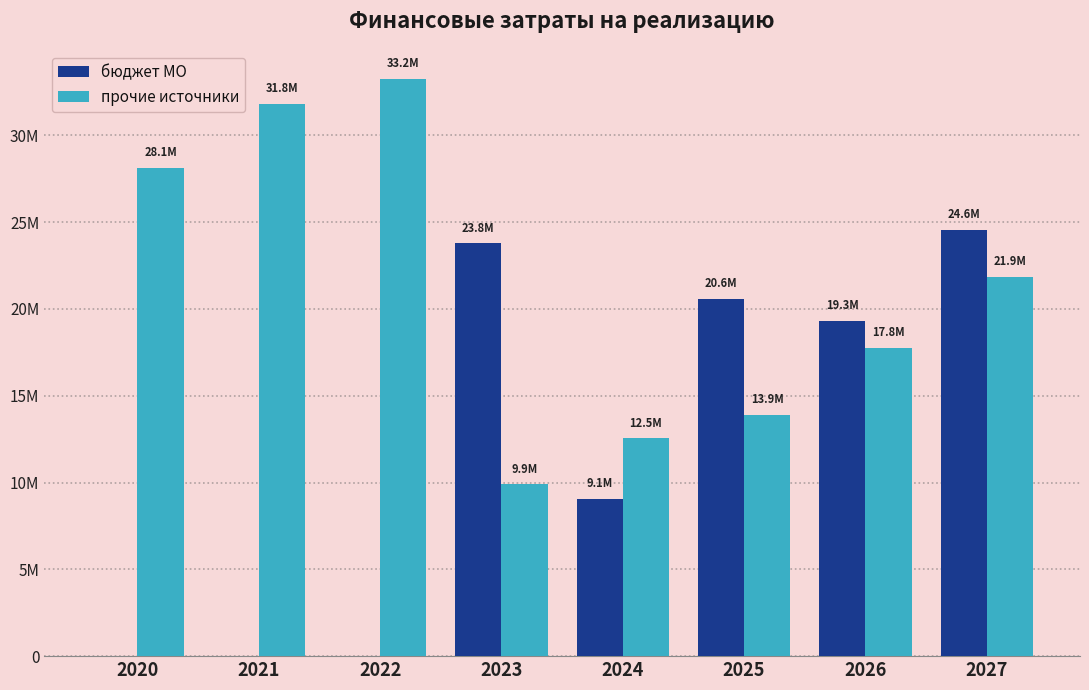

What is the difference between the бюджет МО values at 2023 and 2026?

4467000